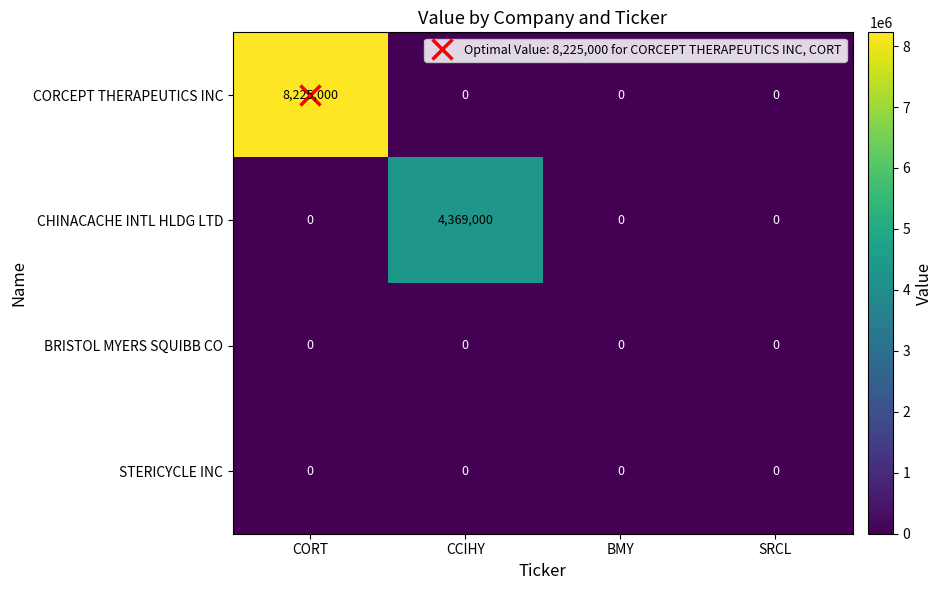

Is it true that CORCEPT THERAPEUTICS INC equals -3600181 at SRCL?

False